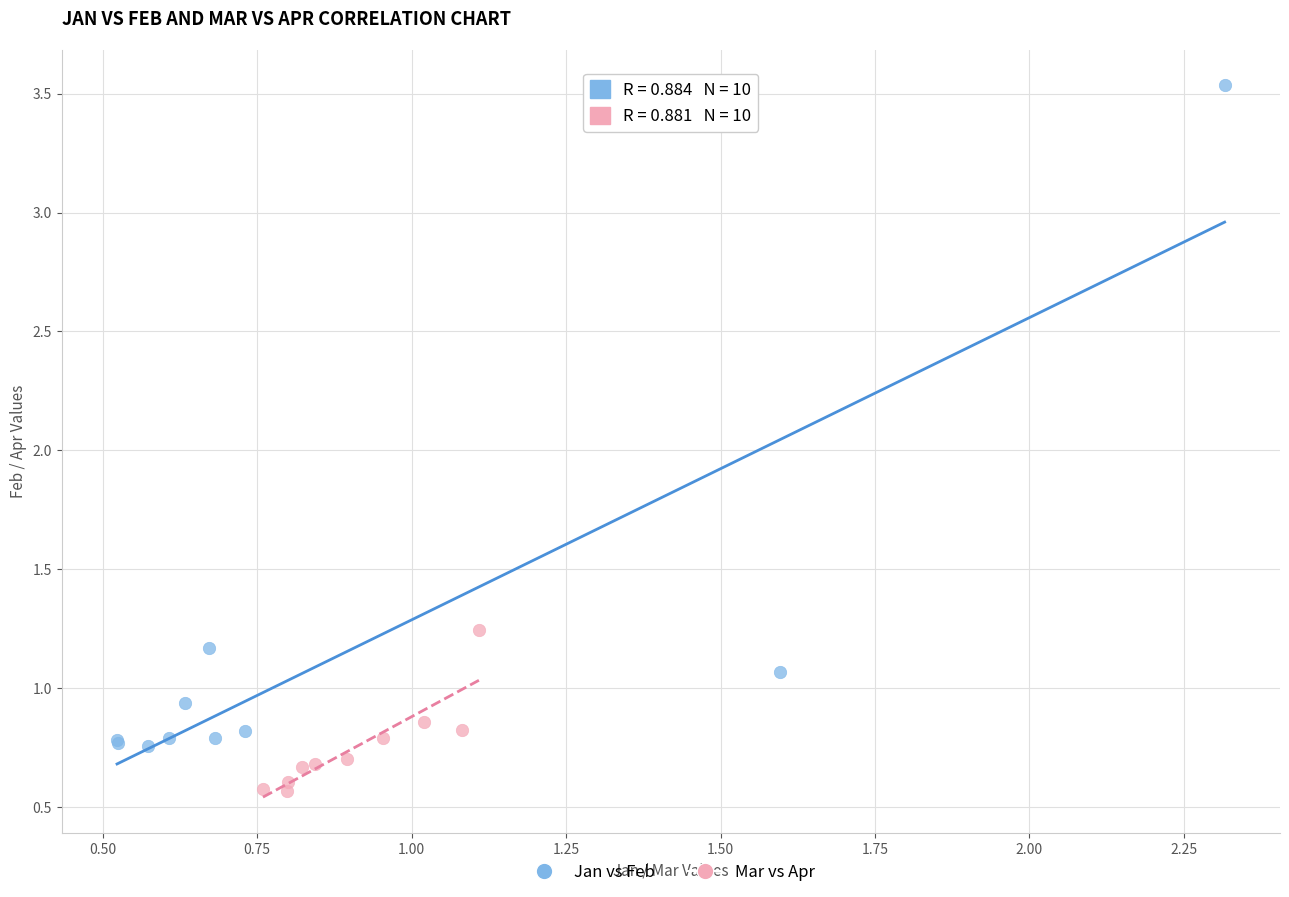

Which series reaches the maximum Y coordinate?

Jan vs Feb